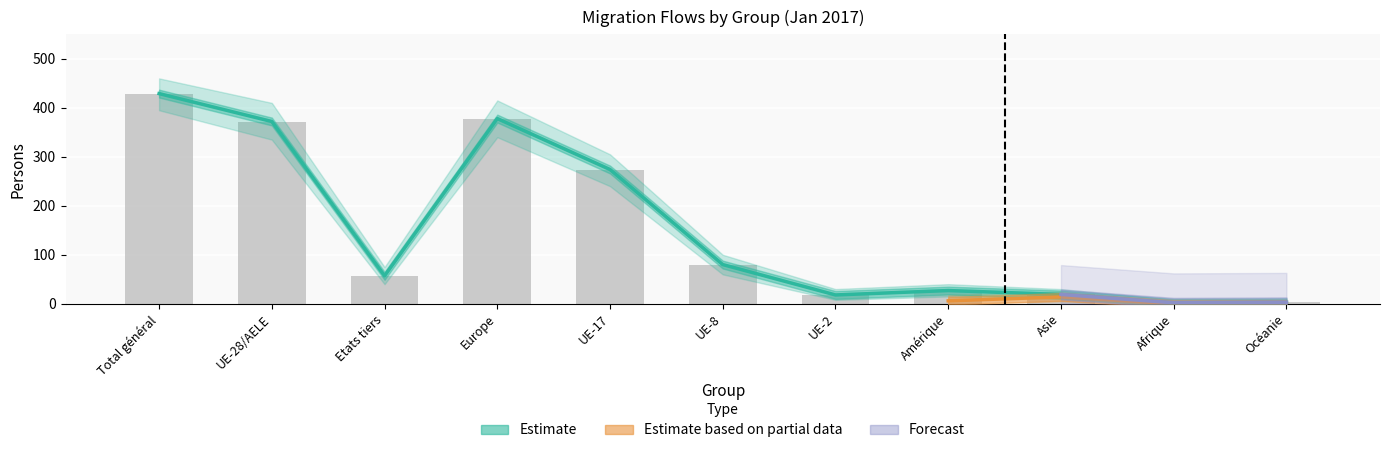

Is the value of Sorties automatisées at UE-28/AELE greater than the value of Total entrées at Etats tiers?

Yes